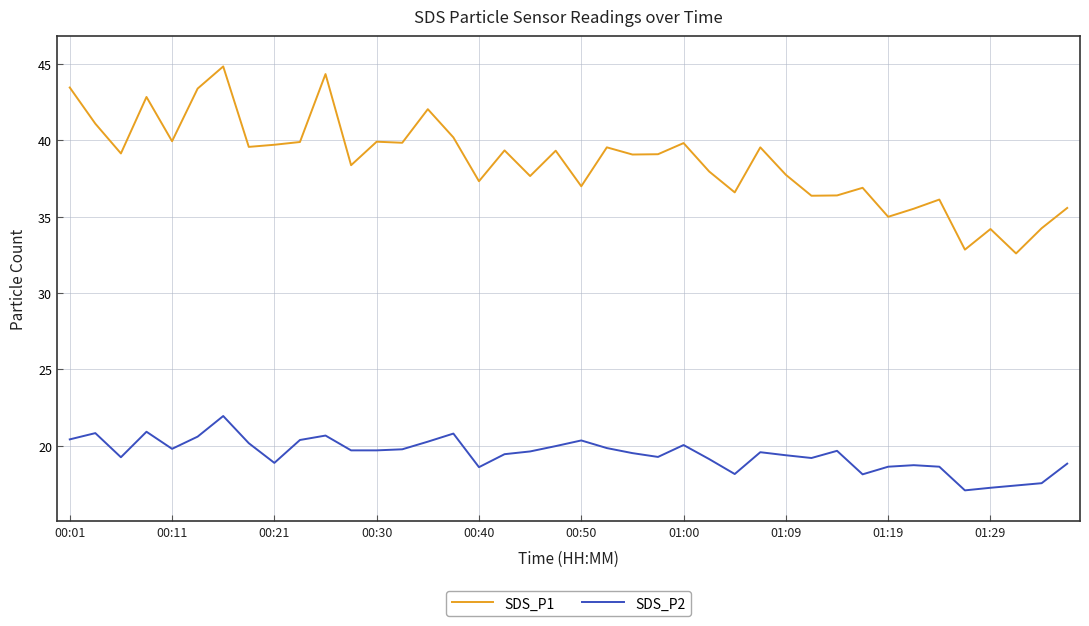

True or false: SDS_P2 and SDS_P1 cross at least once.

False